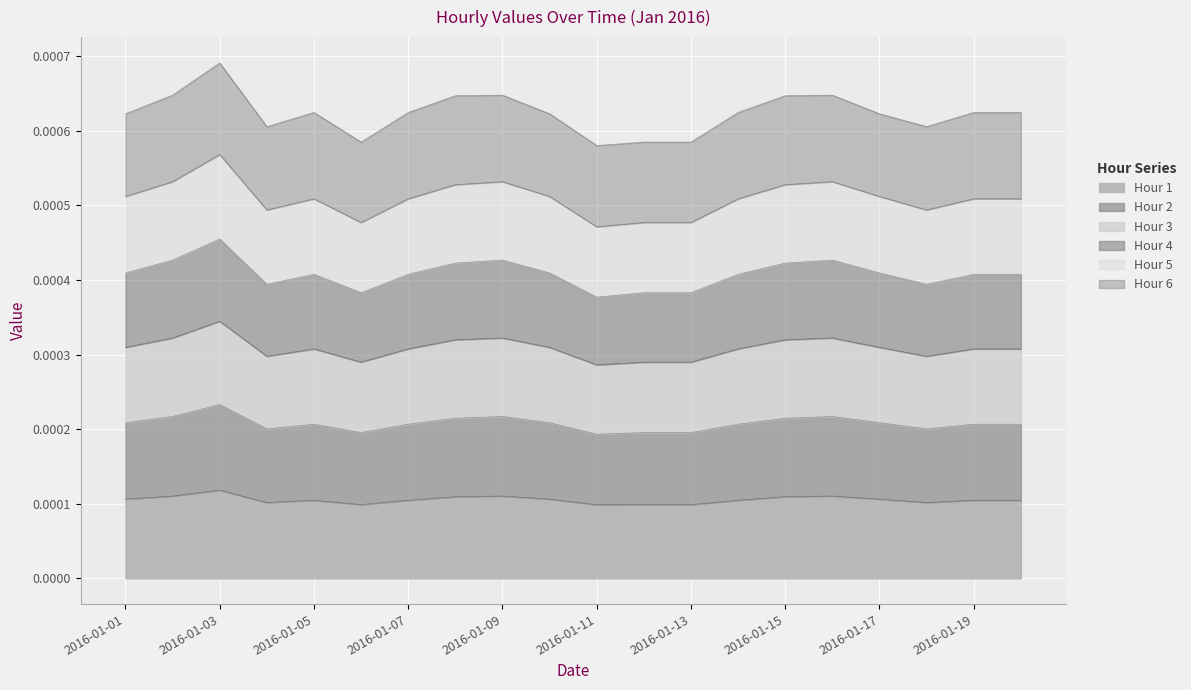

List the labels in order of Hour 1 value, largest first.

2016-01-03, 2016-01-02, 2016-01-09, 2016-01-16, 2016-01-08, 2016-01-15, 2016-01-01, 2016-01-10, 2016-01-17, 2016-01-05, 2016-01-07, 2016-01-14, 2016-01-19, 2016-01-20, 2016-01-04, 2016-01-18, 2016-01-06, 2016-01-12, 2016-01-13, 2016-01-11